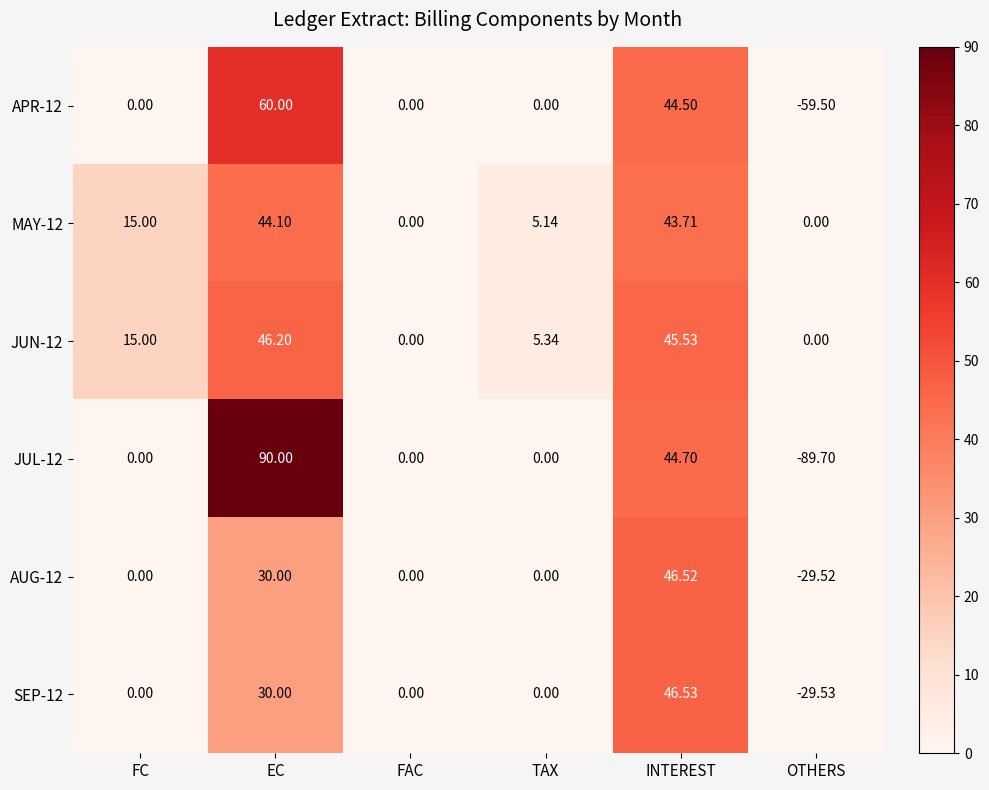

Which category has the highest value in the JUL-12 series?

EC